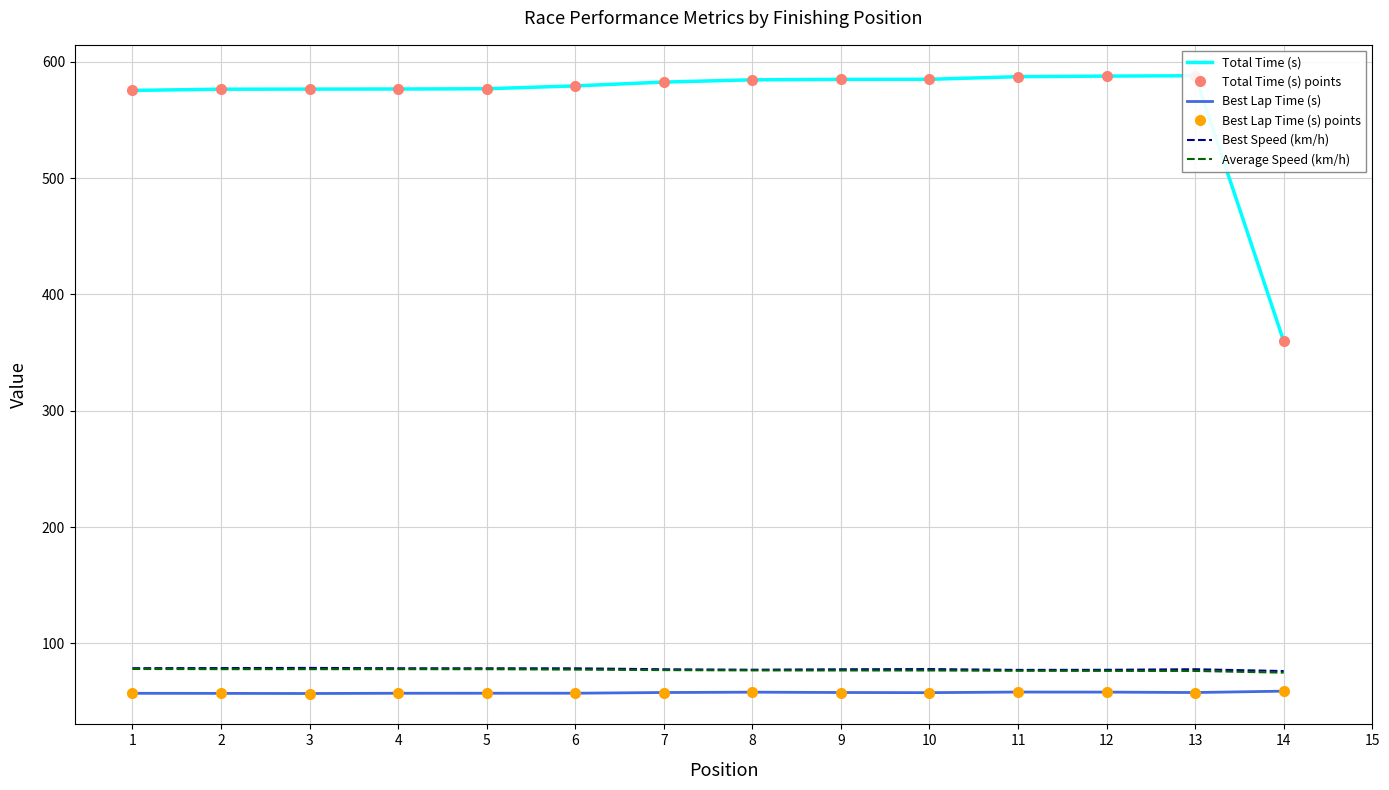

At which label is Best Lap Time (s) points closest to 57?

2